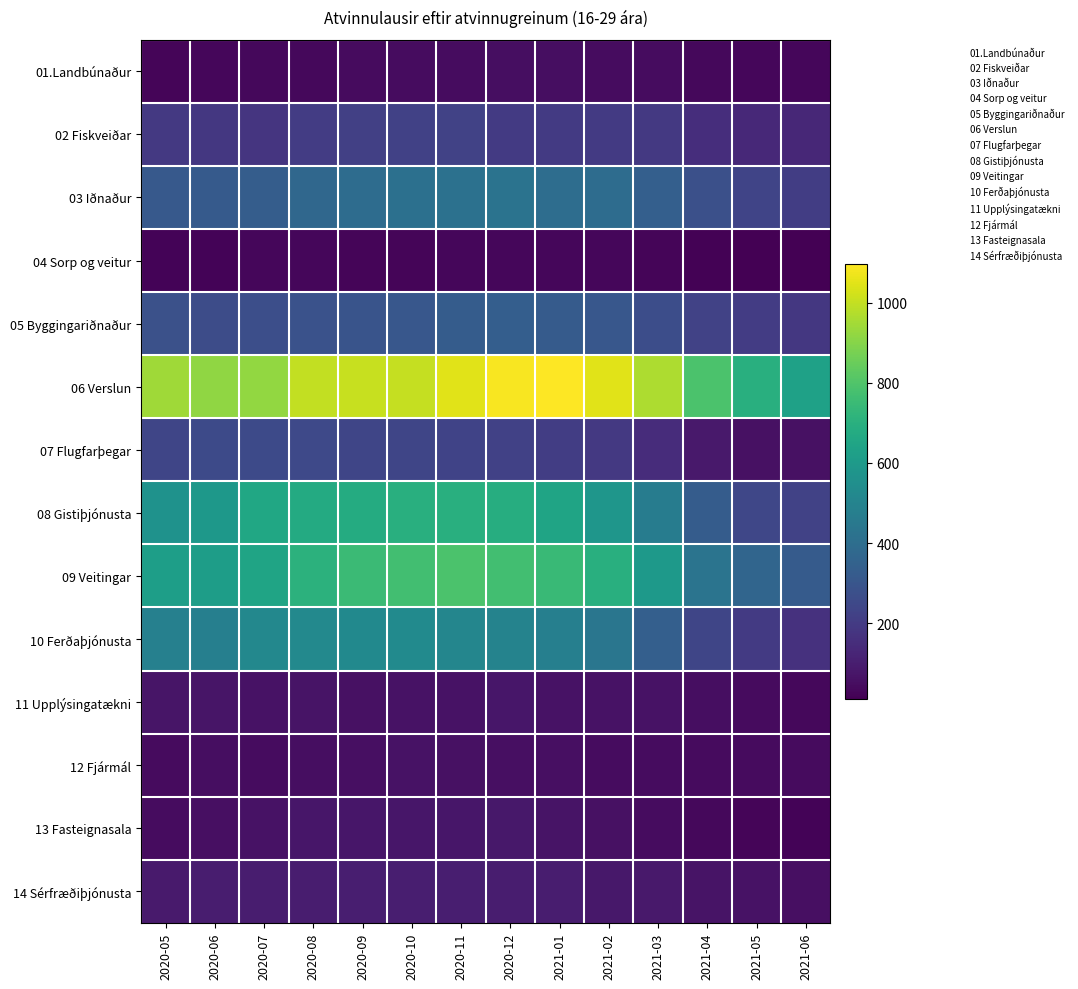

Reading left to right, what are all the values shown in this chart?

01.Landbúnaður: 2020-05=25	2020-06=31	2020-07=33	2020-08=35	2020-09=41	2020-10=45	2020-11=48	2020-12=51	2021-01=50	2021-02=49	2021-03=46	2021-04=36	2021-05=30	2021-06=28
02 Fiskveiðar: 2020-05=190	2020-06=185	2020-07=177	2020-08=206	2020-09=218	2020-10=221	2020-11=225	2020-12=196	2021-01=195	2021-02=194	2021-03=190	2021-04=152	2021-05=135	2021-06=133
03 Iðnaður: 2020-05=316	2020-06=319	2020-07=330	2020-08=373	2020-09=396	2020-10=411	2020-11=418	2020-12=426	2021-01=401	2021-02=397	2021-03=340	2021-04=278	2021-05=234	2021-06=209
04 Sorp og veitur: 2020-05=20	2020-06=21	2020-07=28	2020-08=29	2020-09=27	2020-10=27	2020-11=31	2020-12=32	2021-01=32	2021-02=31	2021-03=27	2021-04=19	2021-05=11	2021-06=14
05 Byggingariðnaður: 2020-05=279	2020-06=265	2020-07=273	2020-08=286	2020-09=291	2020-10=306	2020-11=326	2020-12=334	2021-01=321	2021-02=304	2021-03=268	2021-04=226	2021-05=203	2021-06=188
06 Verslun: 2020-05=941	2020-06=916	2020-07=923	2020-08=997	2020-09=1007	2020-10=1001	2020-11=1050	2020-12=1087	2021-01=1097	2021-02=1050	2021-03=962	2021-04=789	2021-05=697	2021-06=631
07 Flugfarþegar: 2020-05=238	2020-06=253	2020-07=255	2020-08=250	2020-09=240	2020-10=238	2020-11=228	2020-12=220	2021-01=207	2021-02=190	2021-03=148	2021-04=85	2021-05=61	2021-06=59
08 Gistiþjónusta: 2020-05=564	2020-06=590	2020-07=657	2020-08=673	2020-09=680	2020-10=694	2020-11=696	2020-12=687	2021-01=645	2021-02=581	2021-03=468	2021-04=328	2021-05=244	2021-06=224
09 Veitingar: 2020-05=621	2020-06=614	2020-07=647	2020-08=709	2020-09=750	2020-10=770	2020-11=790	2020-12=770	2021-01=745	2021-02=697	2021-03=596	2021-04=429	2021-05=365	2021-06=321
10 Ferðaþjónusta: 2020-05=483	2020-06=481	2020-07=518	2020-08=523	2020-09=526	2020-10=529	2020-11=508	2020-12=495	2021-01=480	2021-02=437	2021-03=340	2021-04=239	2021-05=197	2021-06=164
11 Upplýsingatækni: 2020-05=74	2020-06=73	2020-07=63	2020-08=67	2020-09=61	2020-10=62	2020-11=65	2020-12=76	2021-01=66	2021-02=63	2021-03=64	2021-04=52	2021-05=43	2021-06=36
12 Fjármál: 2020-05=42	2020-06=50	2020-07=48	2020-08=53	2020-09=56	2020-10=63	2020-11=60	2020-12=57	2021-01=54	2021-02=48	2021-03=47	2021-04=44	2021-05=43	2021-06=41
13 Fasteignasala: 2020-05=49	2020-06=55	2020-07=63	2020-08=77	2020-09=78	2020-10=76	2020-11=75	2020-12=79	2021-01=67	2021-02=61	2021-03=48	2021-04=33	2021-05=26	2021-06=23
14 Sérfræðiþjónusta: 2020-05=89	2020-06=97	2020-07=98	2020-08=100	2020-09=101	2020-10=101	2020-11=102	2020-12=100	2021-01=96	2021-02=83	2021-03=84	2021-04=68	2021-05=63	2021-06=57